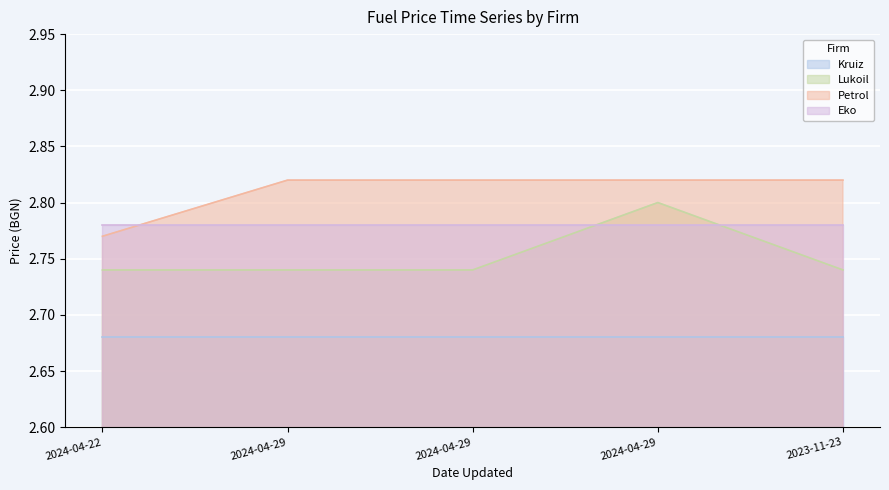

What is the average value of the Lukoil series?

2.8